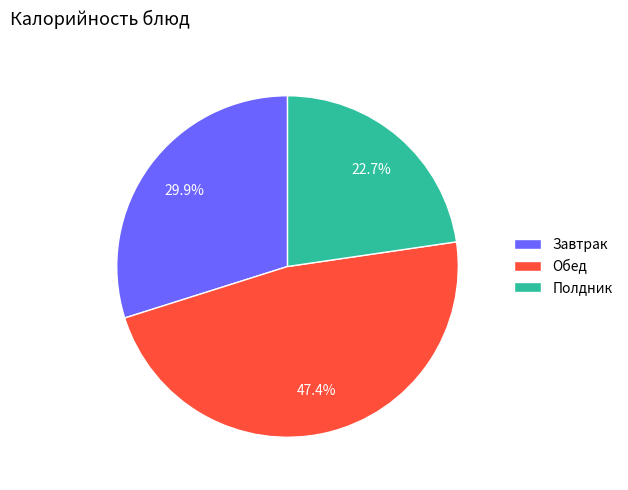

What percentage do Обед and Завтрак together represent?

77.3%